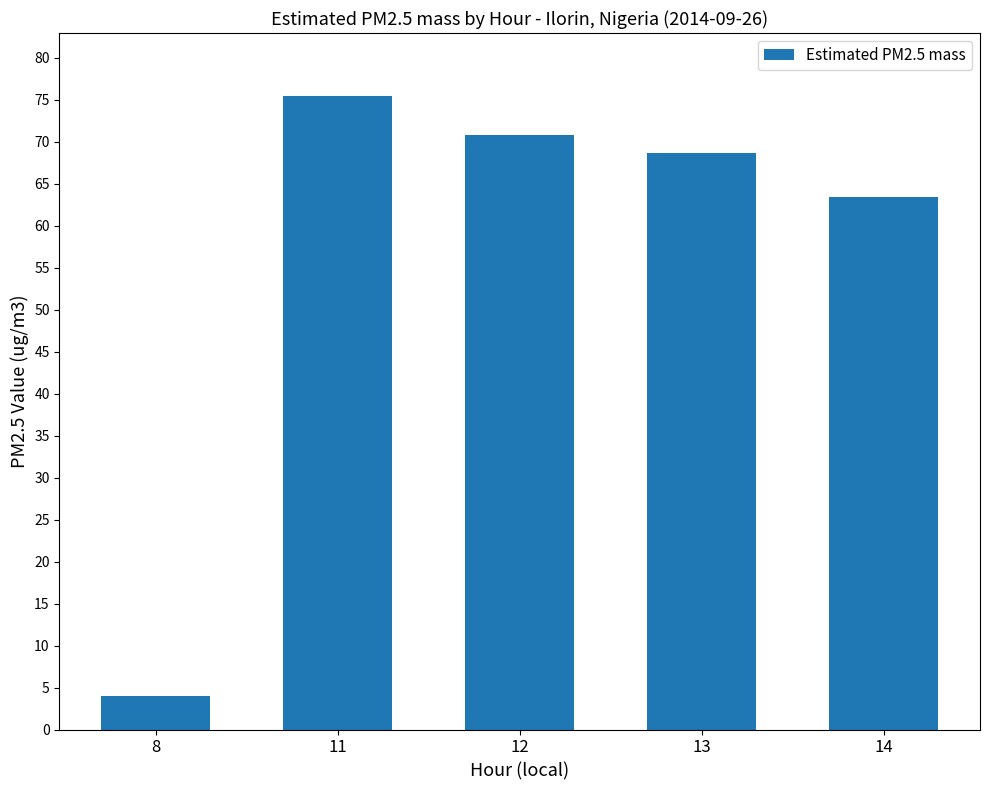

Reading left to right, what are all the values shown in this chart?

8=4.0	11=75.4	12=70.8	13=68.6	14=63.4